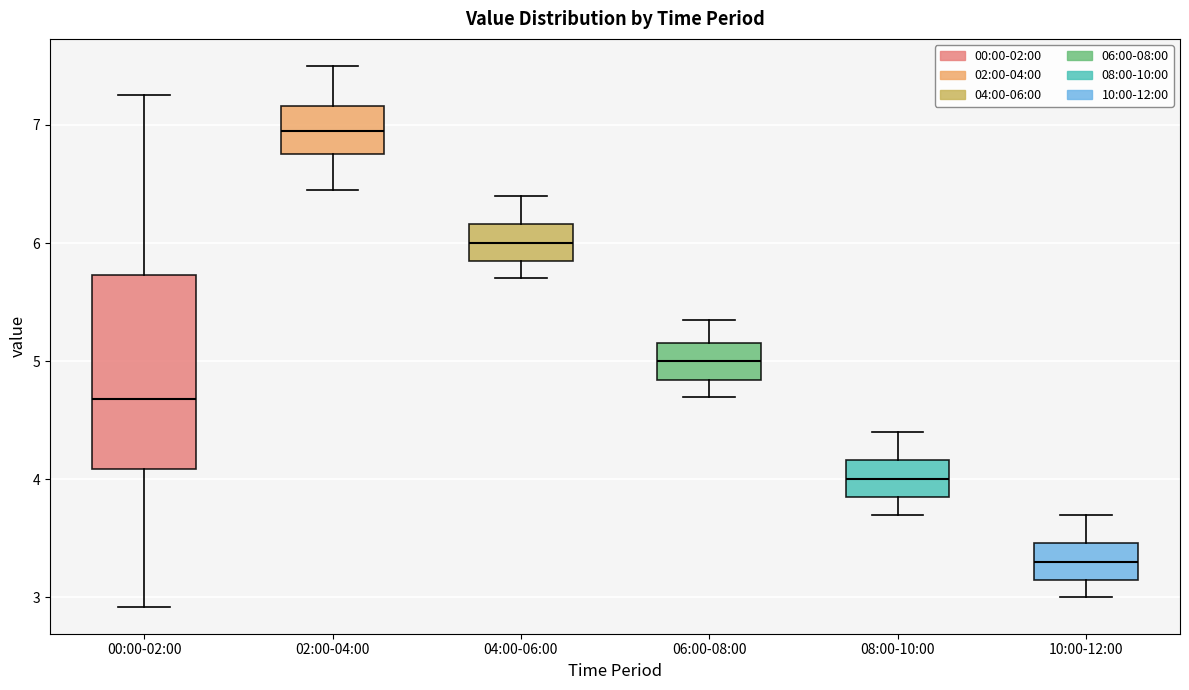

Which box has the lowest median line?

10:00-12:00